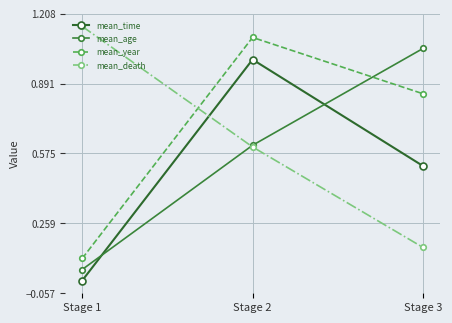

Is it true that mean_death equals 0.5 at Stage 1?

False